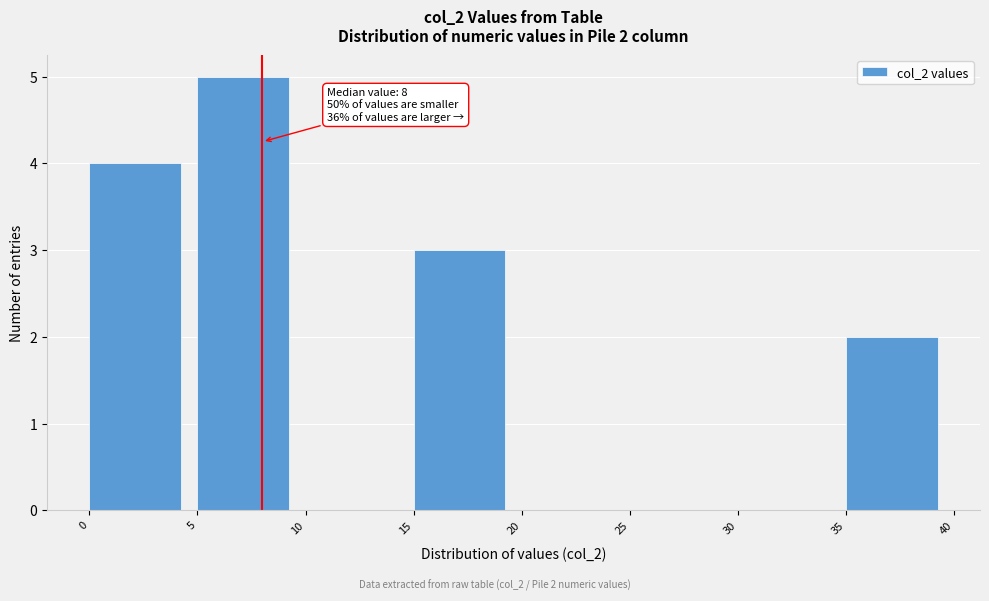

Over which range of the x-axis is the bar tallest?

5 to 10